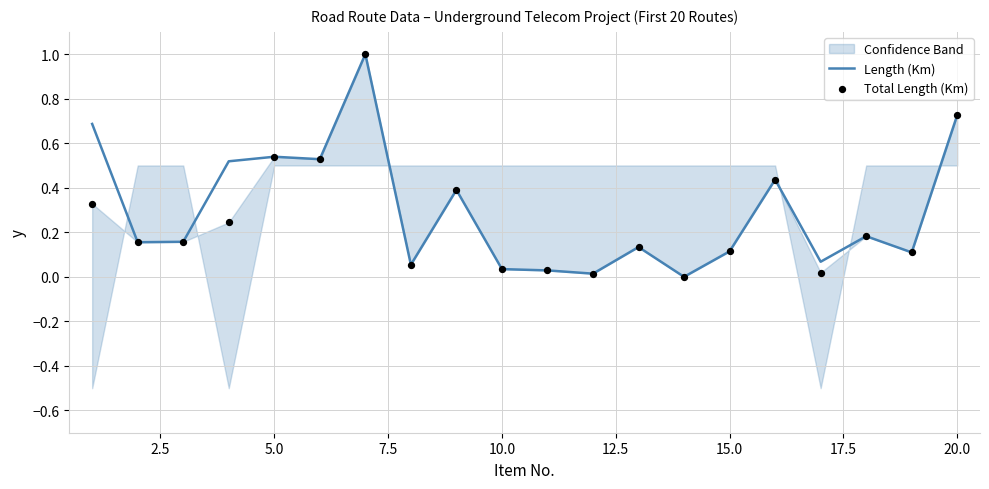

The Length (Km) series shows 0.1 at 15.0. True or false?

True